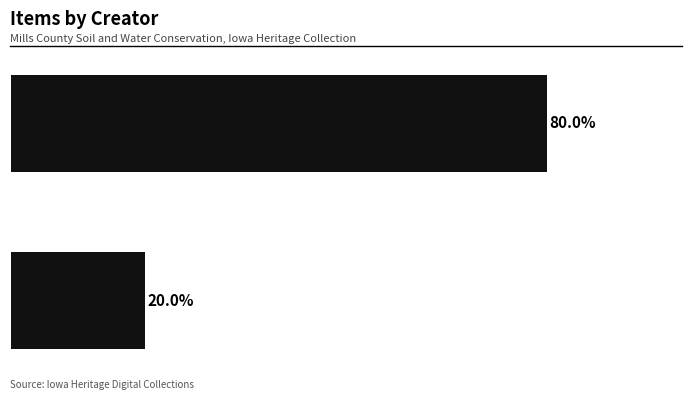

How many values are between 20 and 80?

2